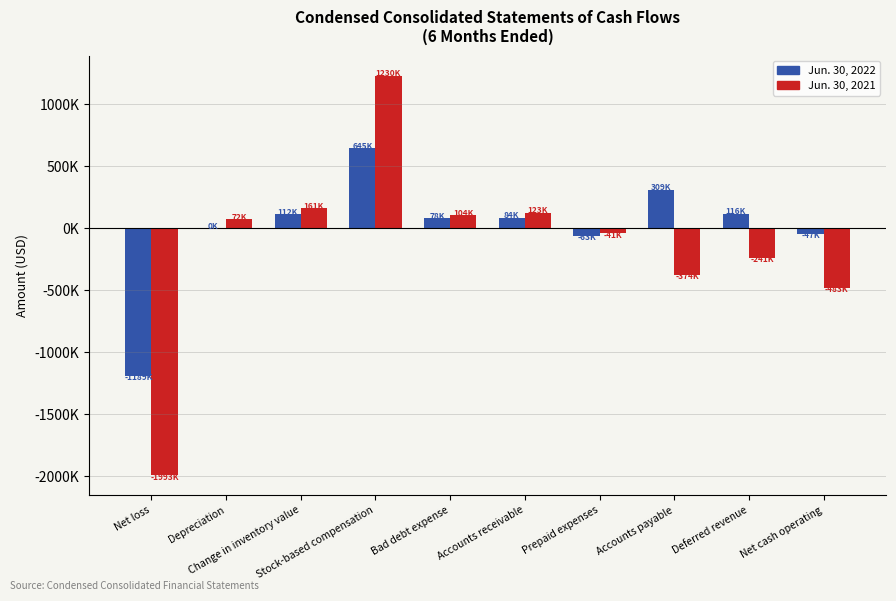

Reading right to left, transcribe all the data shown in this chart.

Jun. 30, 2022: -47584	116250	309722	-63961	84135	78125	645549	112100	0	-1189909
Jun. 30, 2021: -483950	-241500	-374774	-41491	123451	104501	1230362	161440	72548	-1993487